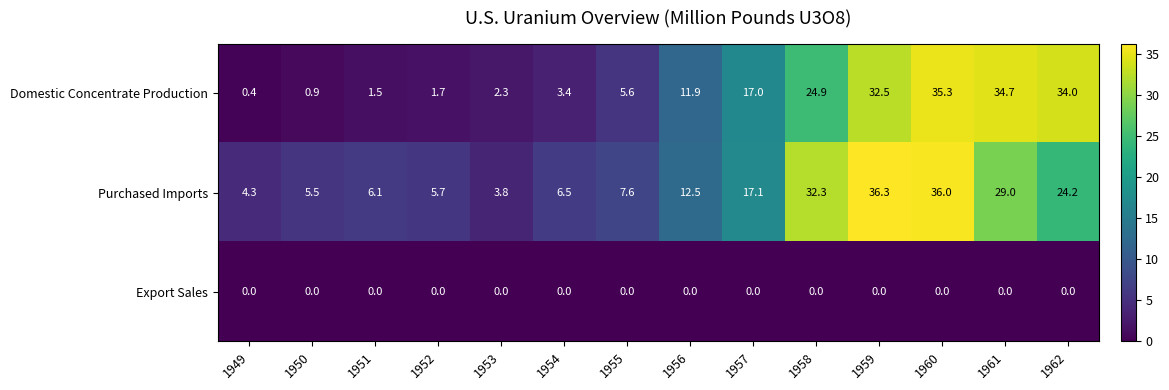

At how many categories does at least one series exceed 3?

14